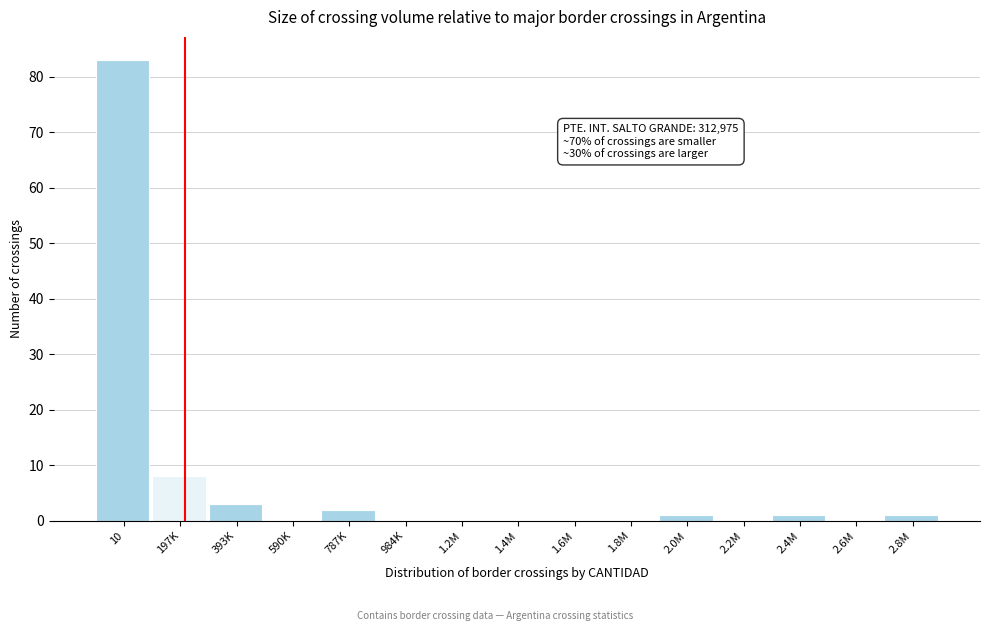

Reading right to left, list all the values displayed in this chart.

2.8M=1	2.6M=0	2.4M=1	2.2M=0	2.0M=1	1.8M=0	1.6M=0	1.4M=0	1.2M=0	984K=0	787K=2	590K=0	393K=3	197K=8	10=83